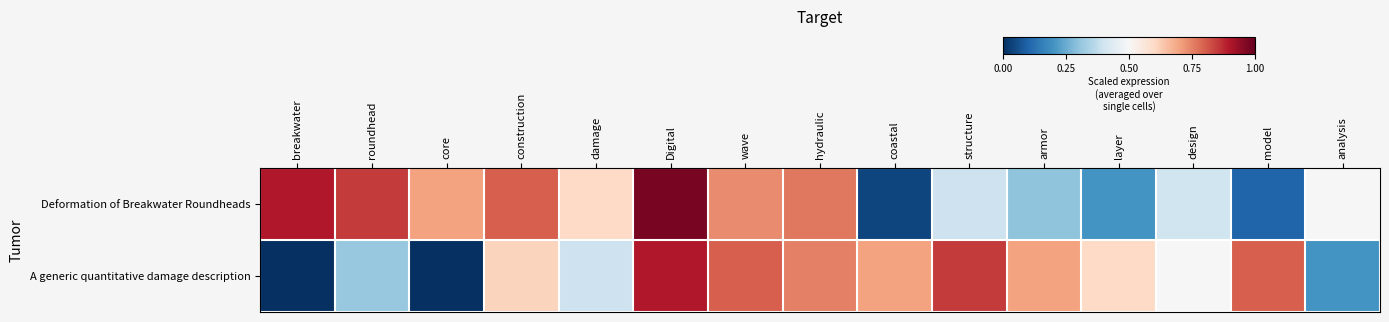

What is the total value across all series at design?

0.9